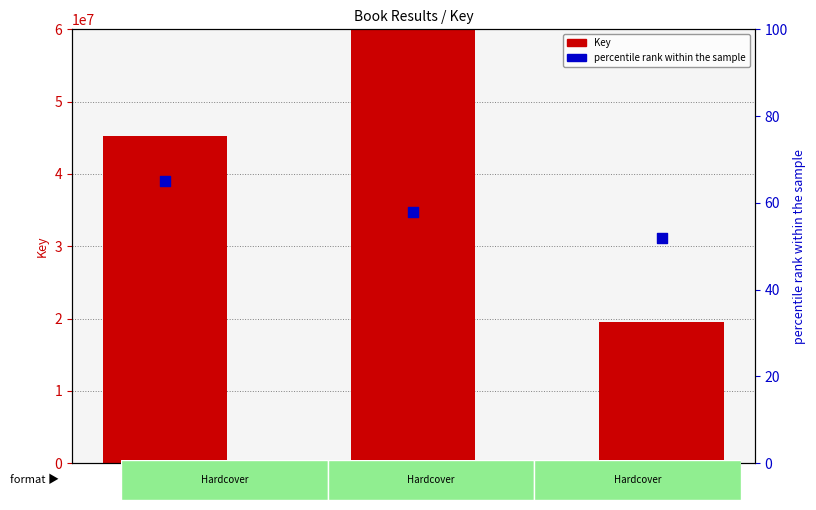

What are all the series names shown in the legend?

Key, percentile rank within the sample